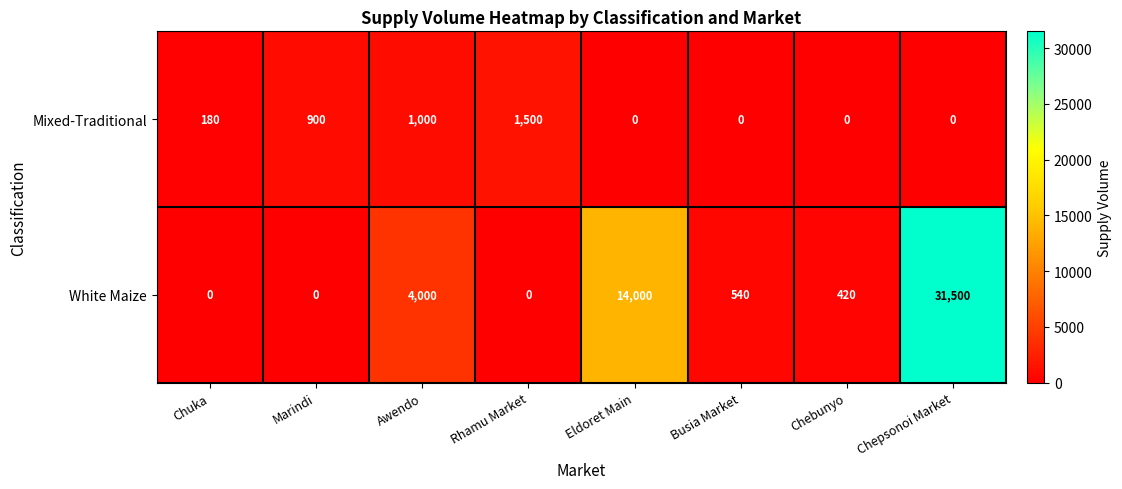

What is the total value across all series at Eldoret Main?

14000